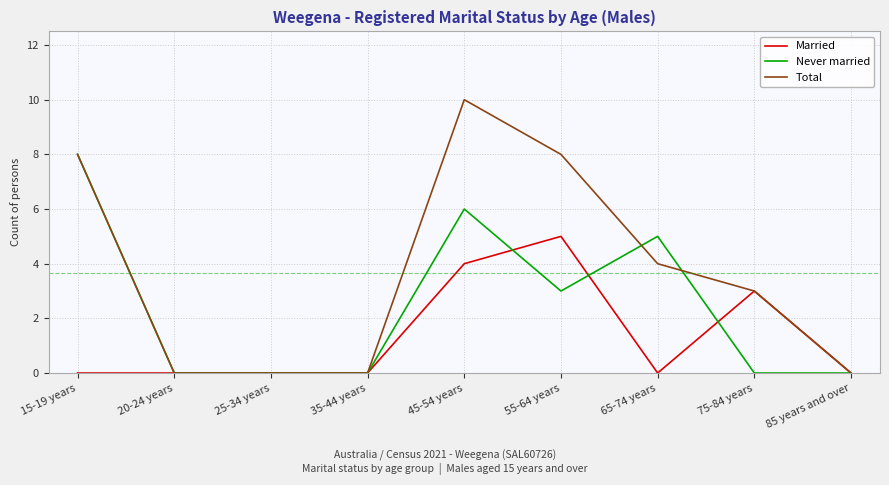

At 55-64 years, list the series in order from smallest to largest.

Never married, Married, Total